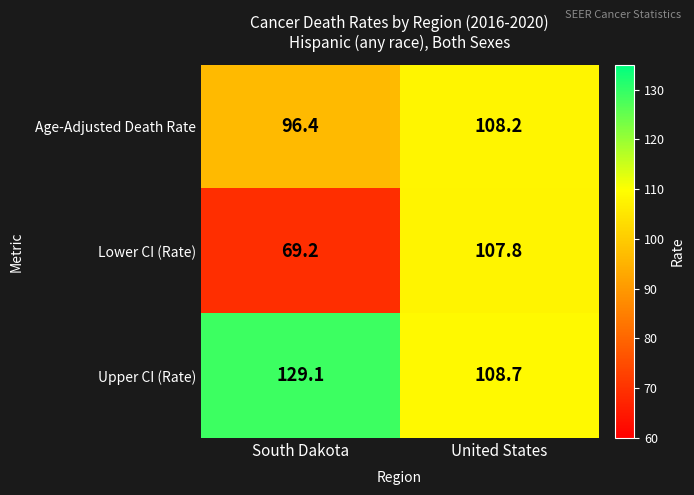

Count the number of data series in this chart.

3